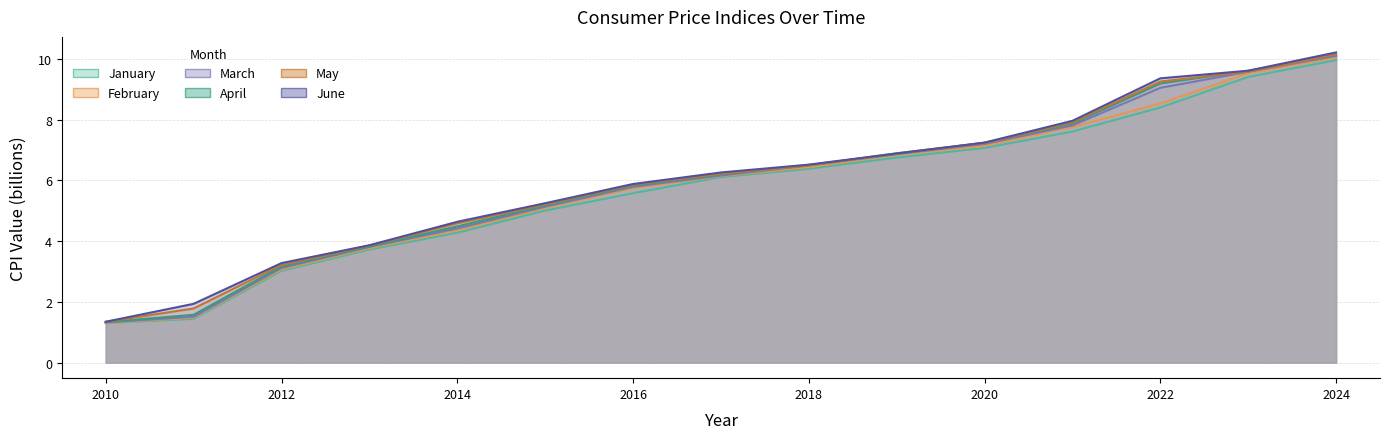

Does the chart have visible grid lines?

Yes